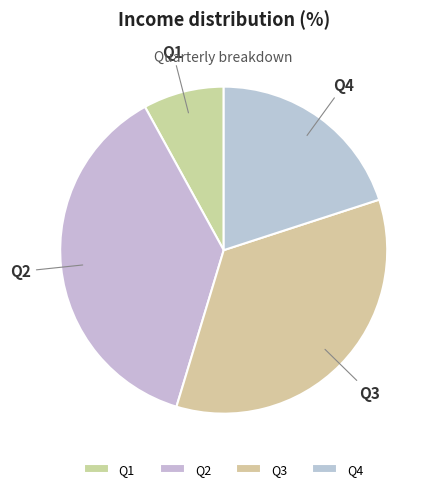

Do Q3 and Q4 together represent more than half of the pie?

Yes